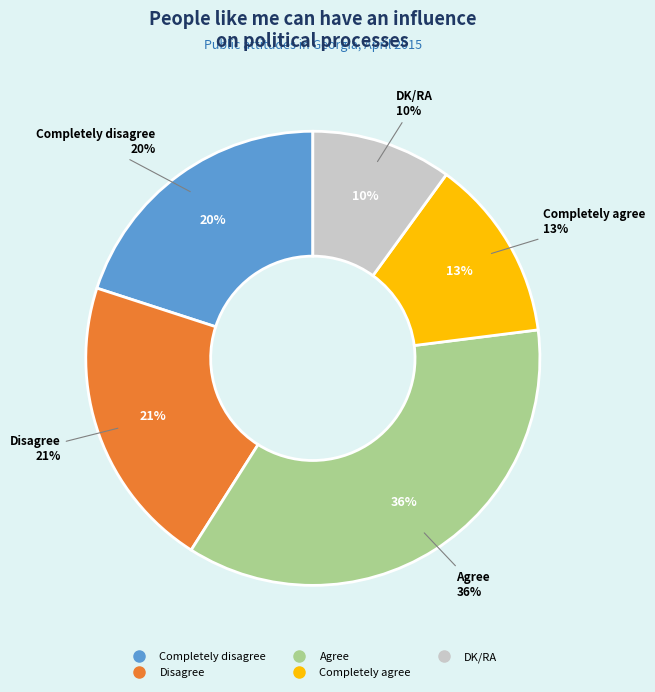

Rank the categories by value from lowest to highest.

DK/RA, Completely agree, Completely disagree, Disagree, Agree